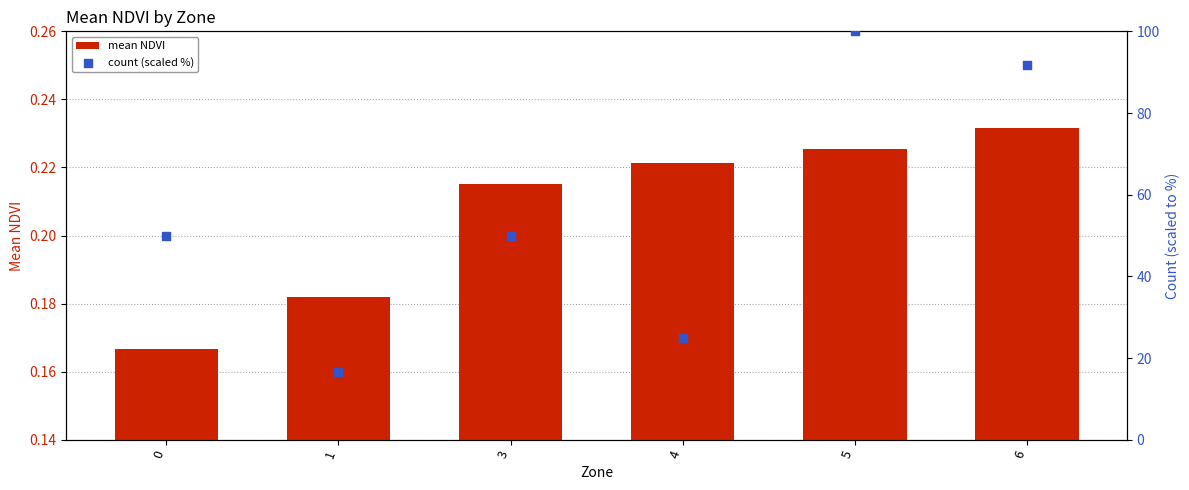

What is the total value across all series at 4?

25.2